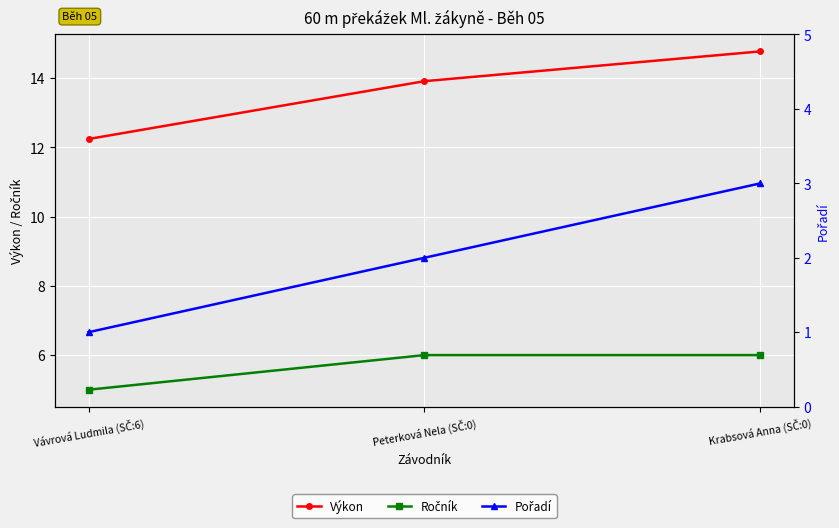

The value of Ročník at Peterková Nela (SČ:0) is 6.0. True or false?

True